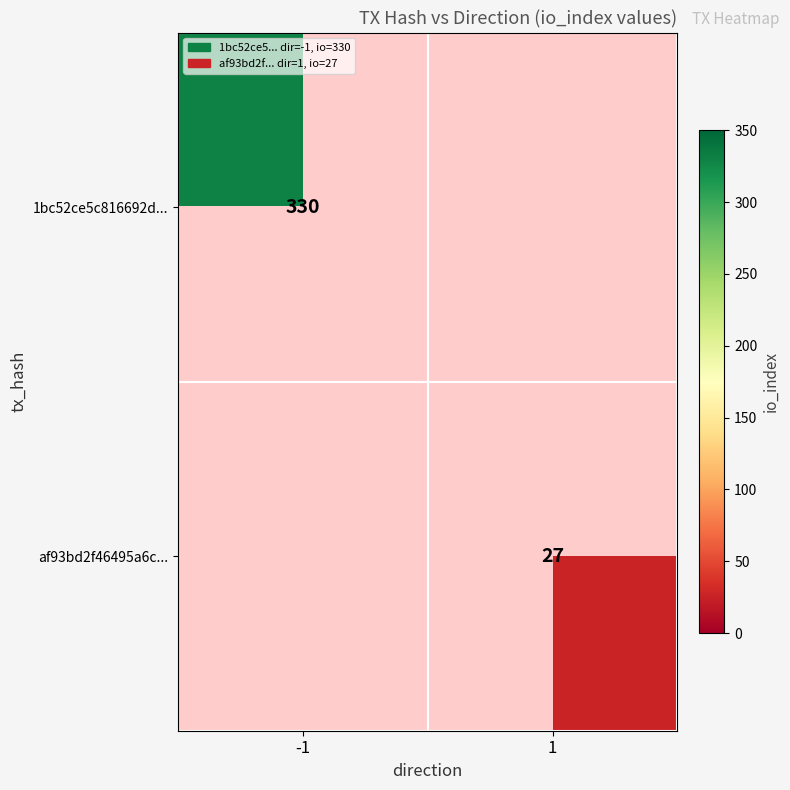

Is it true that af93bd2f46495a6c... equals 27 at 1?

True